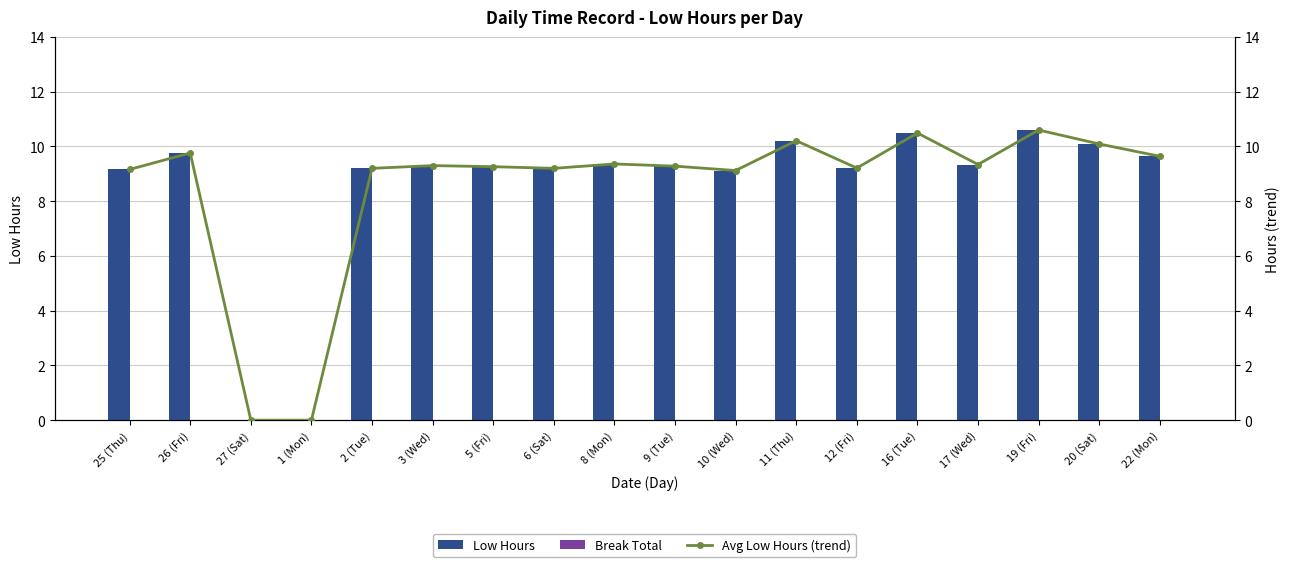

At which category is the sum across all series the highest?

19 (Fri)